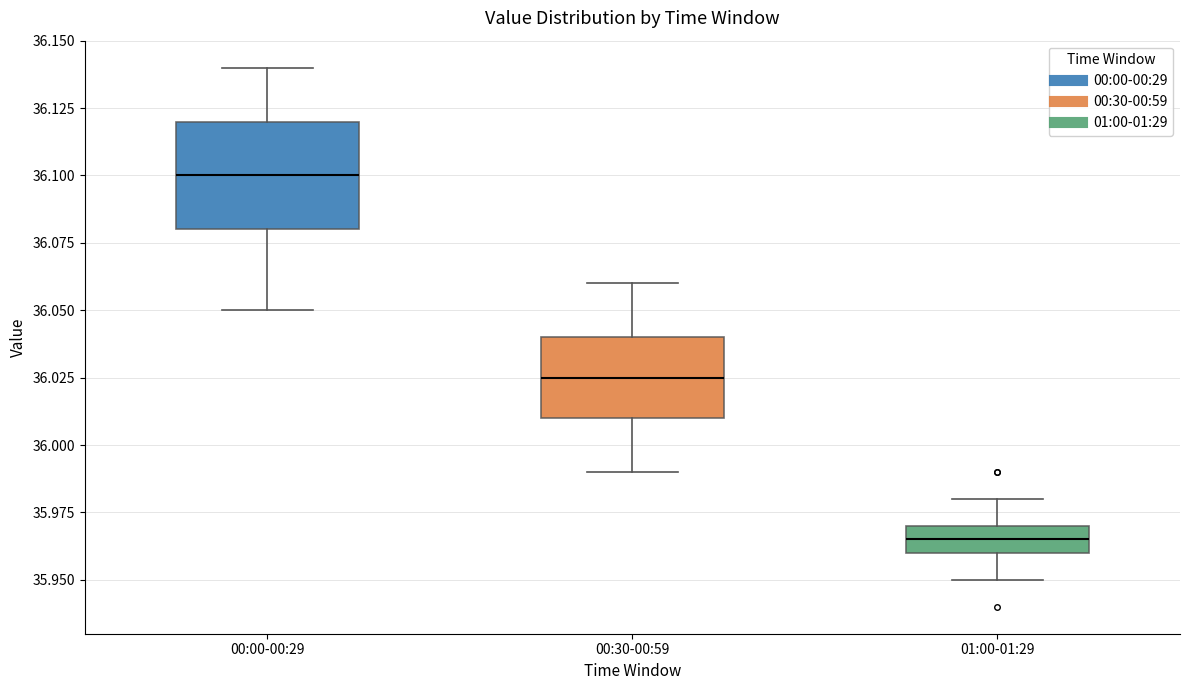

Which box has the lowest median line?

01:00-01:29